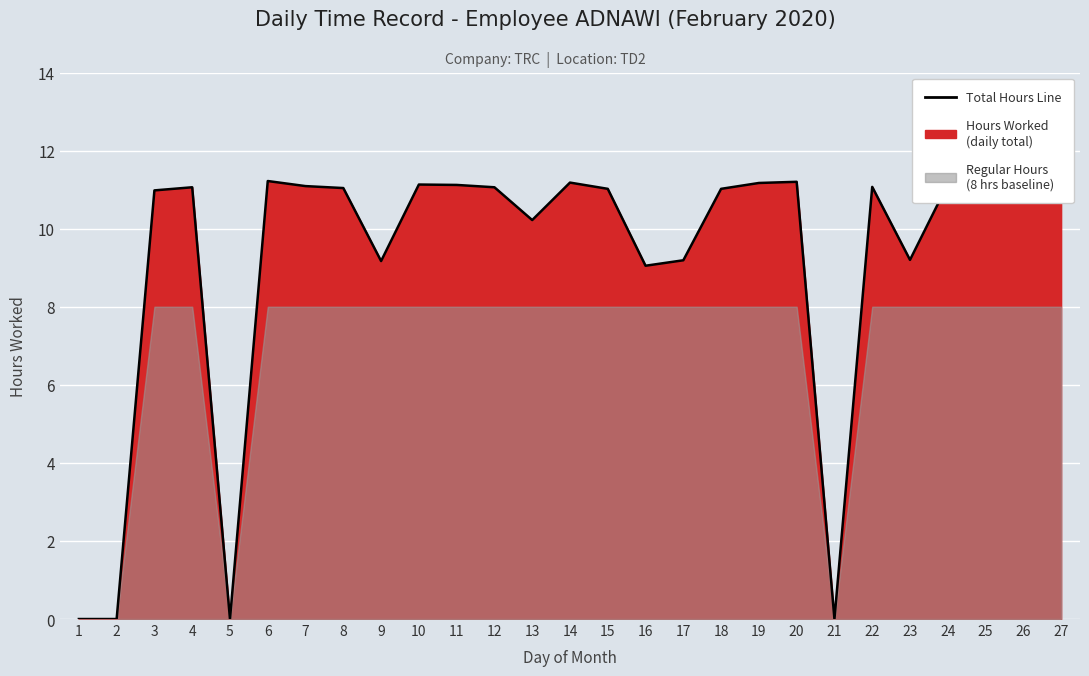

True or false: the data shows 15.8 at 14.

False